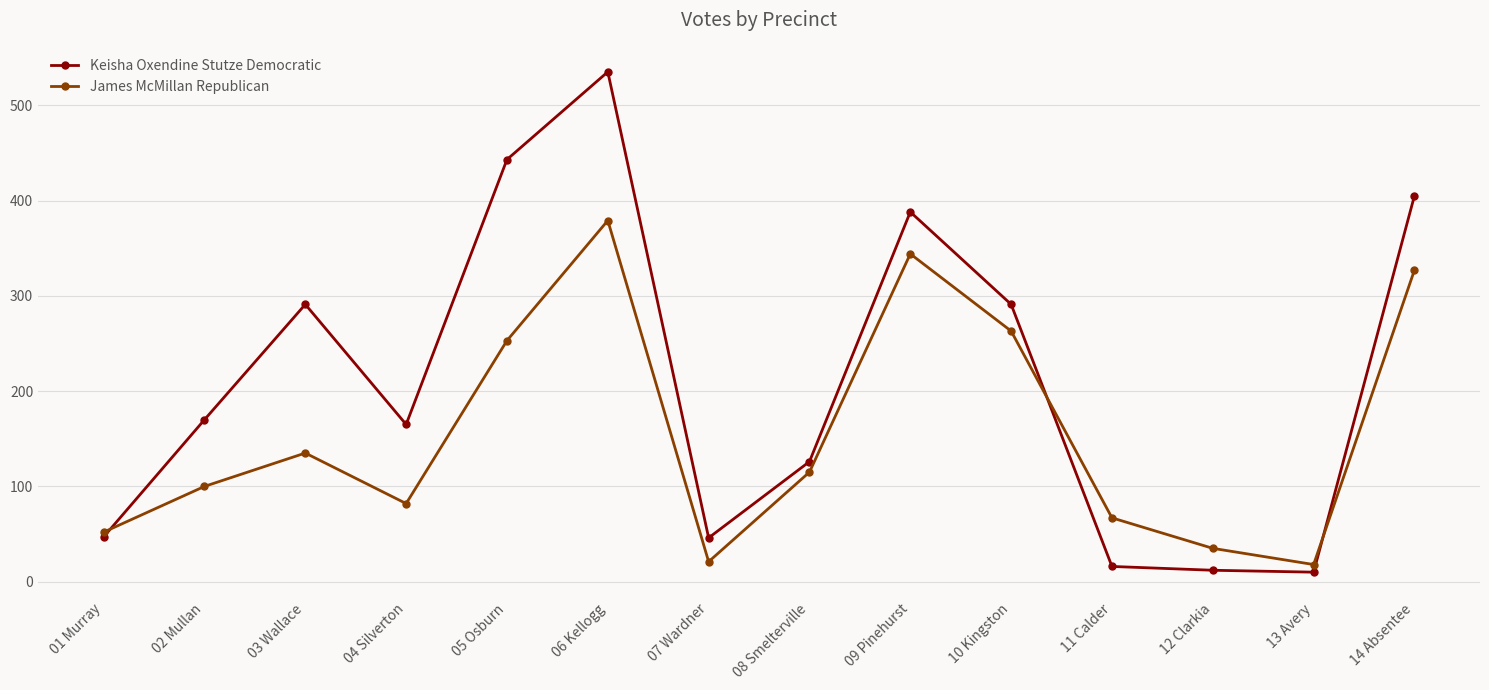

The value of Keisha Oxendine Stutze Democratic at 05 Osburn is 582. True or false?

False